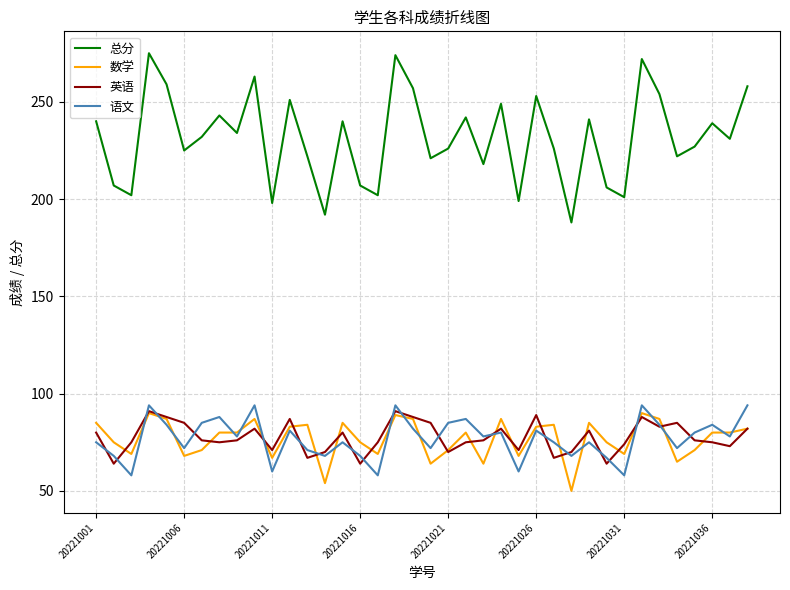

Which series has the largest total across all categories?

总分